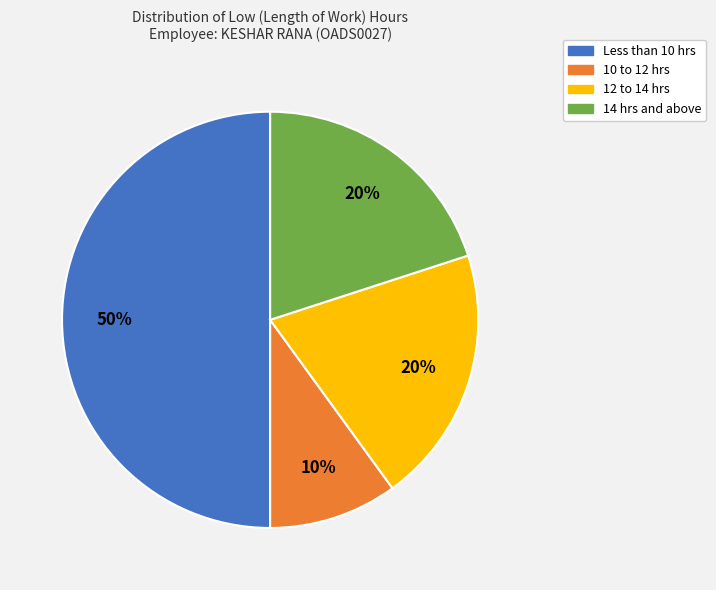

To the nearest percent, what is the difference between the largest and smallest slice percentages?

40%